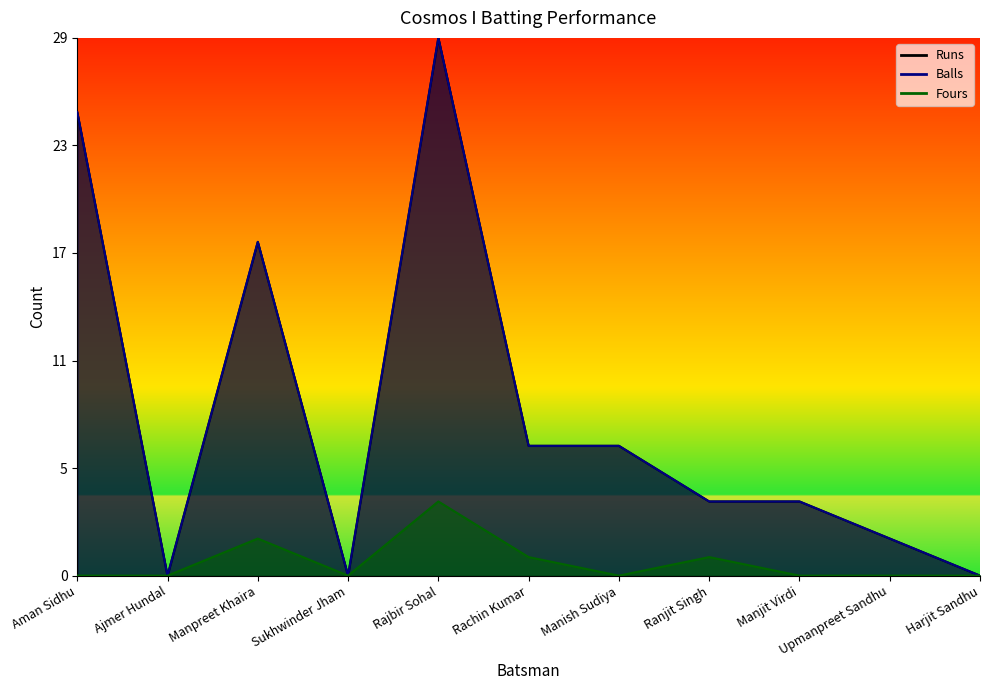

Which series has the largest total across all categories?

Runs